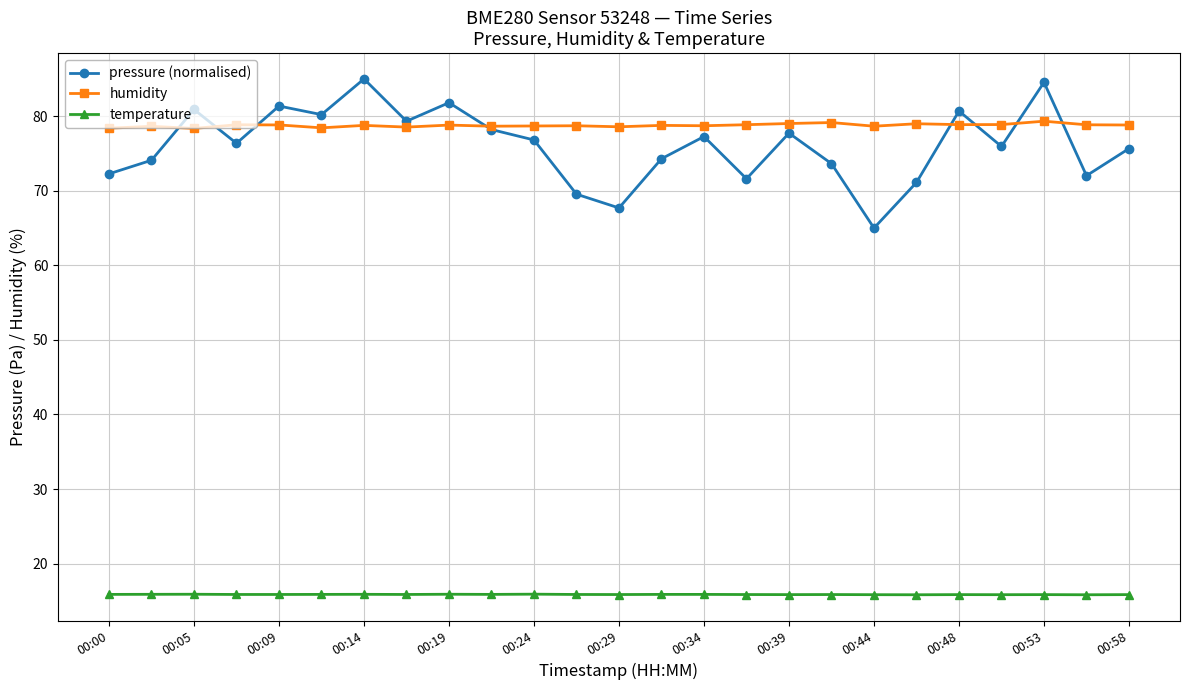

What is the maximum value for humidity?

79.3